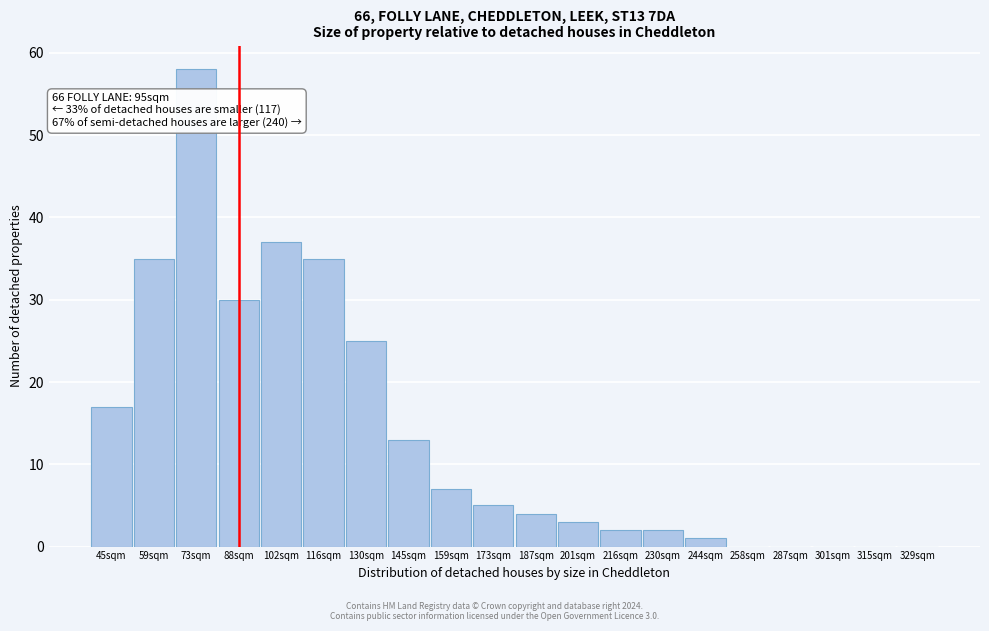

Reading right to left, extract all data points from this chart.

329sqm=0	315sqm=0	301sqm=0	287sqm=0	258sqm=0	244sqm=1	230sqm=2	216sqm=2	201sqm=3	187sqm=4	173sqm=5	159sqm=7	145sqm=13	130sqm=25	116sqm=35	102sqm=37	88sqm=30	73sqm=58	59sqm=35	45sqm=17